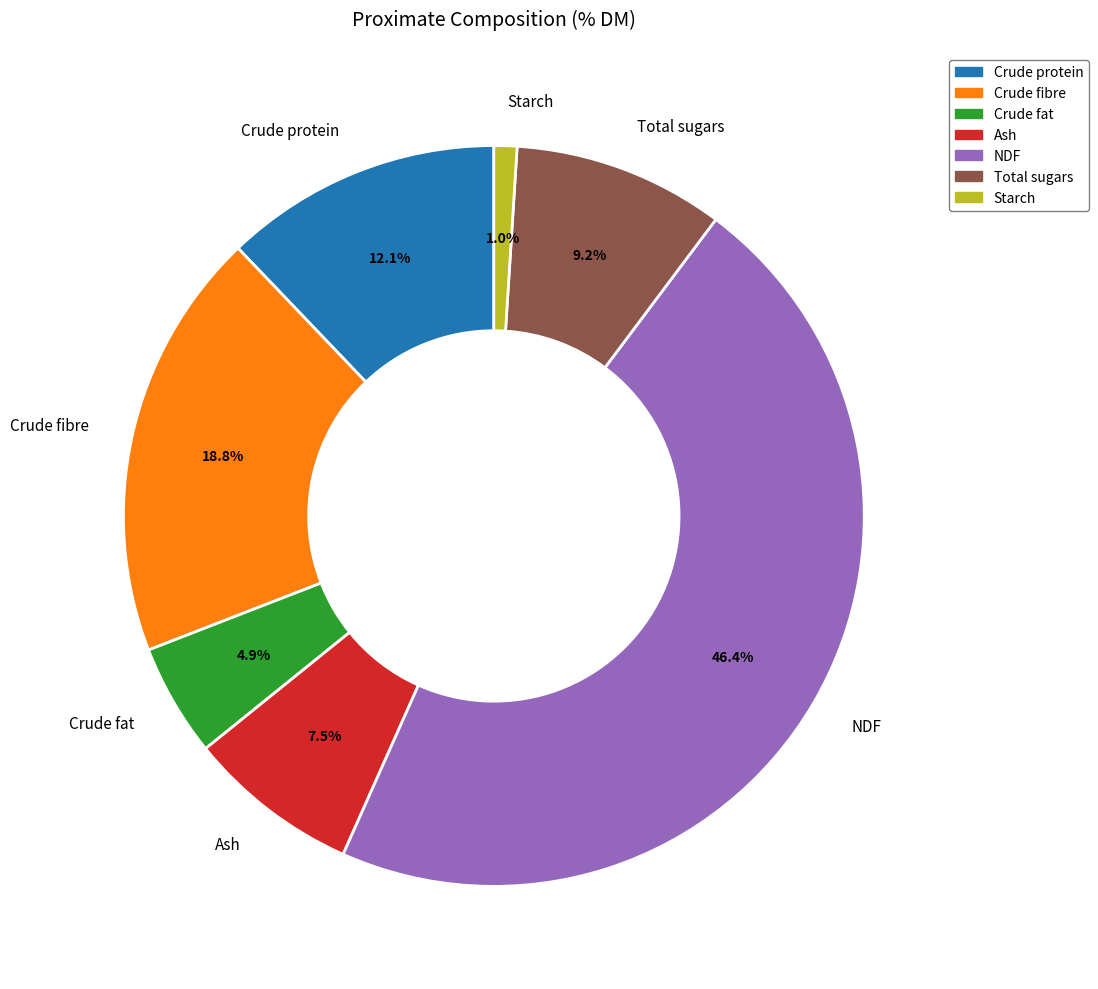

Approximately how many times larger is the value at Crude fat compared to NDF?

0.1